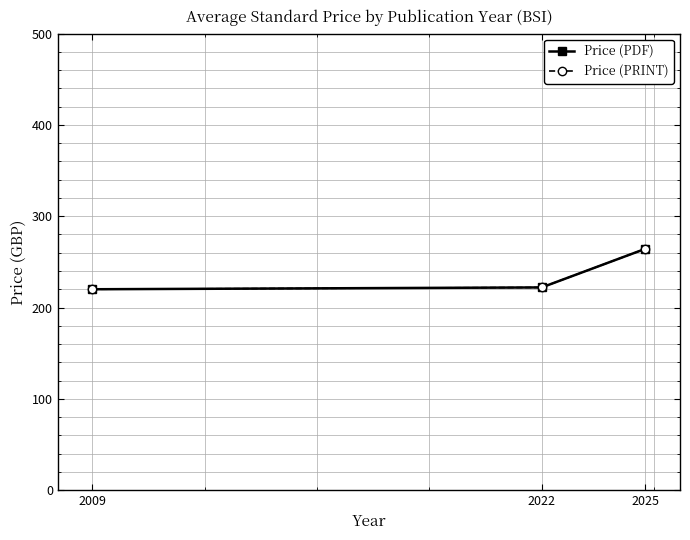

Does the chart have visible grid lines?

Yes